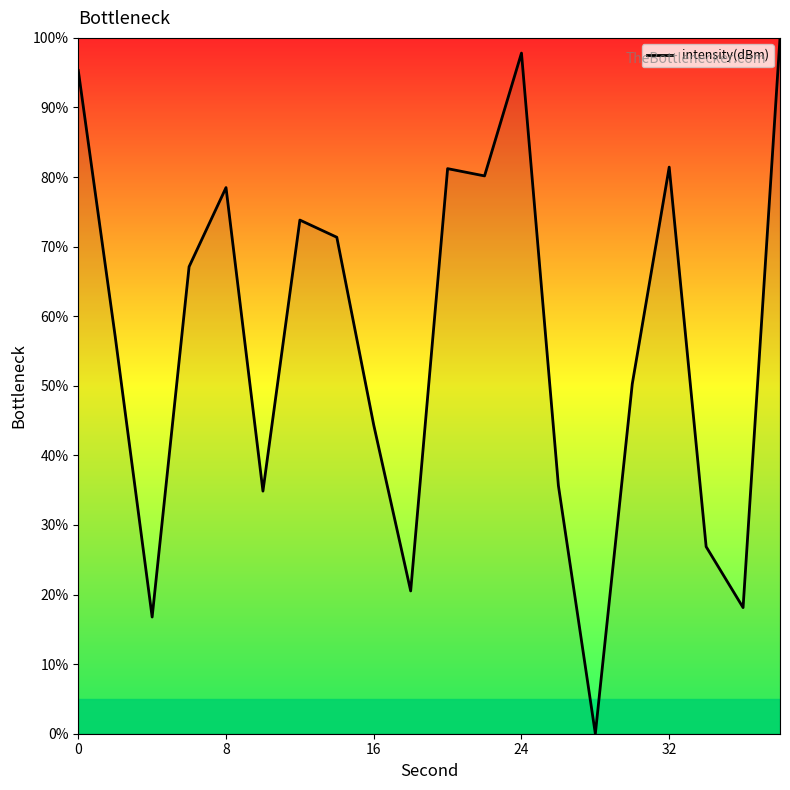

What is the greatest value displayed?

100.0